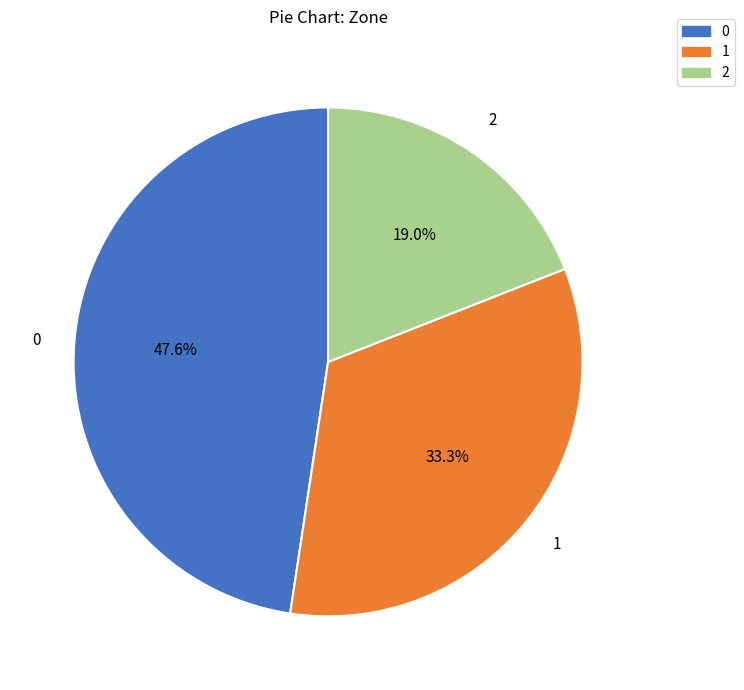

What is the smallest slice in the pie chart?

2